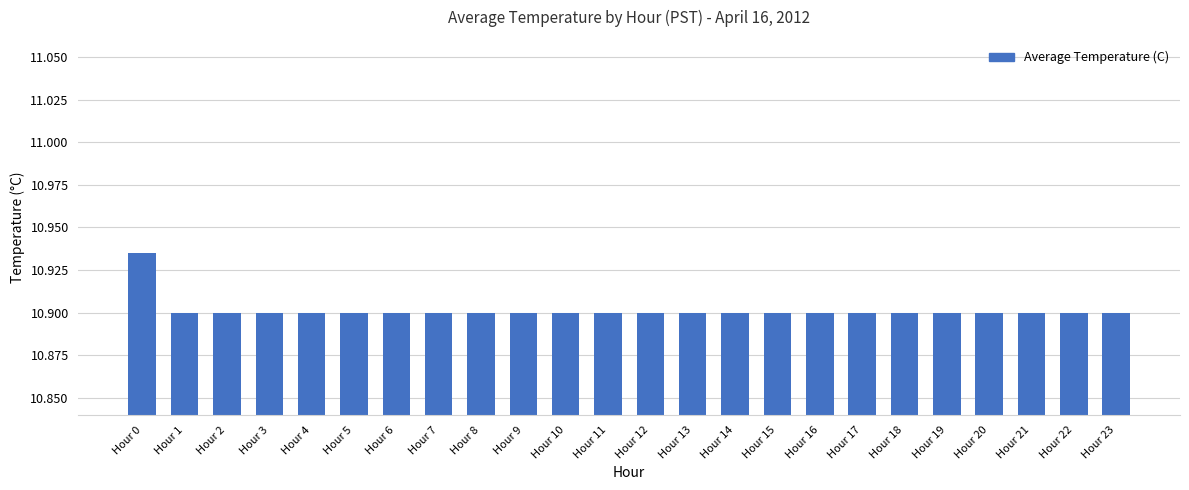

What is the ratio of the value at Hour 11 to the value at Hour 1?

1.0